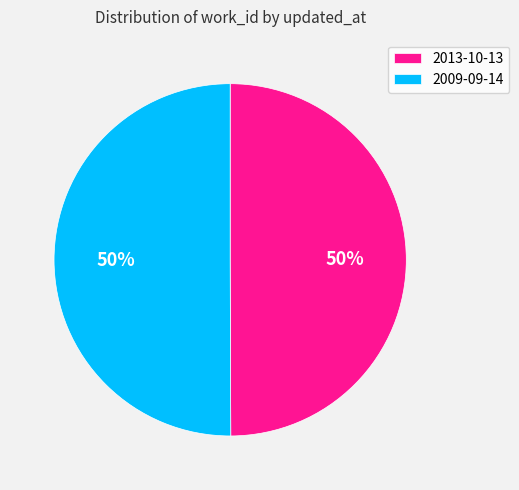

The 2013-10-13 slice represents 50% of the pie. True or false?

True